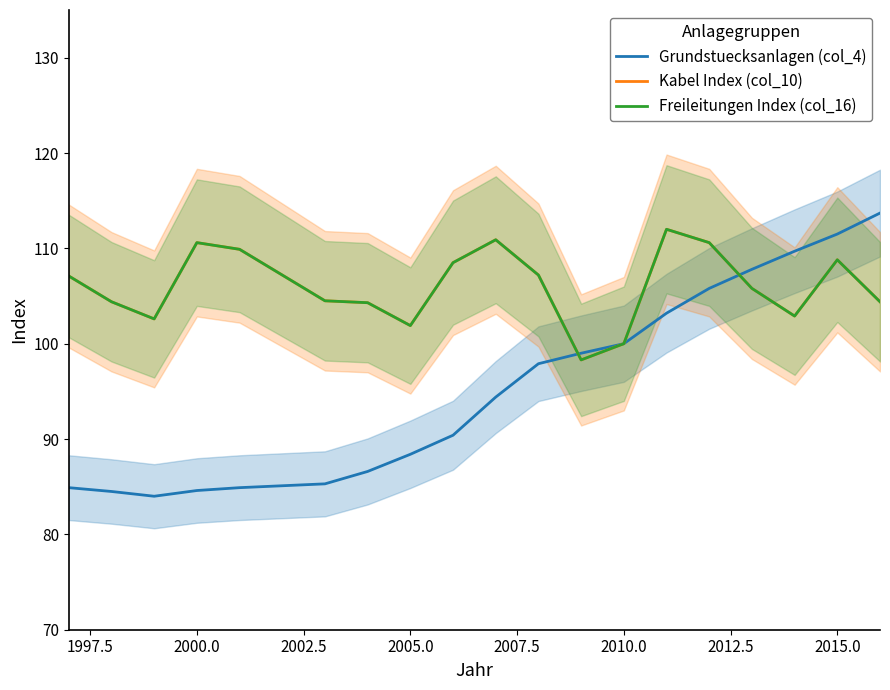

What is the lowest value of the Freileitungen Index (col_16) series?

98.3